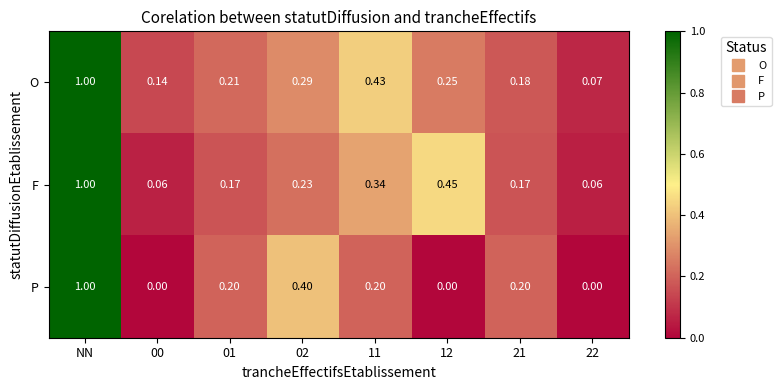

Is the value of F at NN greater than the value of O at 01?

Yes